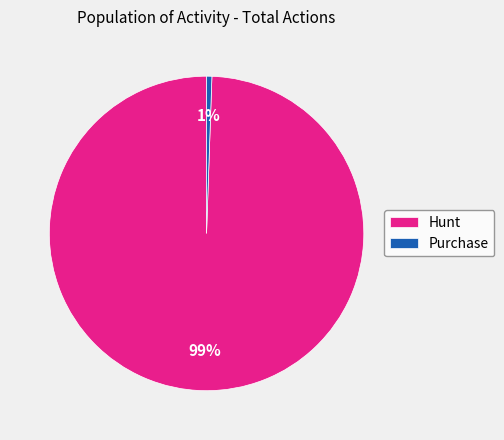

Which has a higher value, Hunt or Purchase?

Hunt